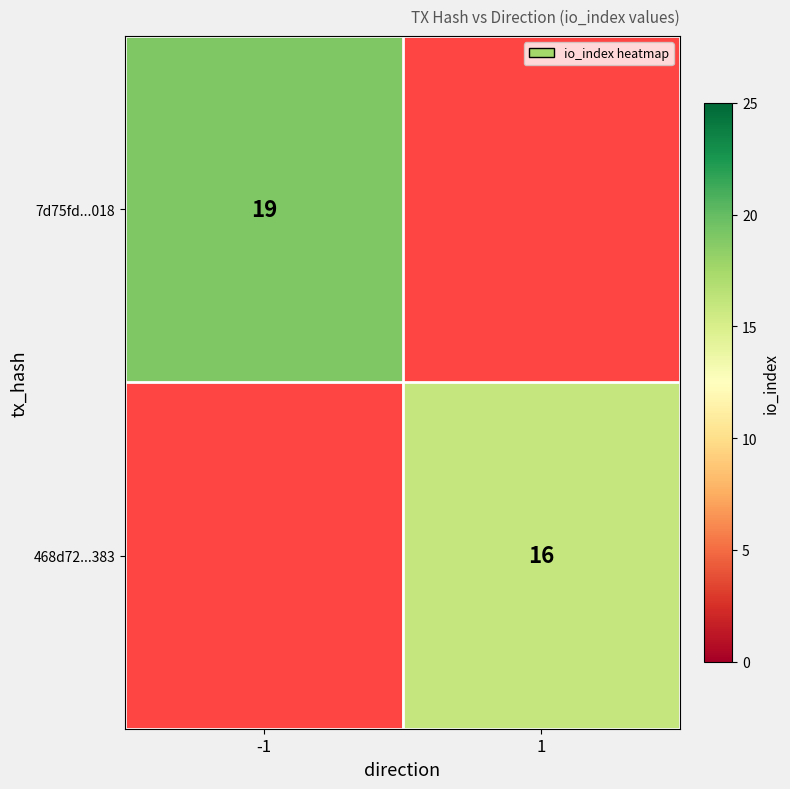

True or false: 7d75fd...018 has a value of 31.9 at -1.

False